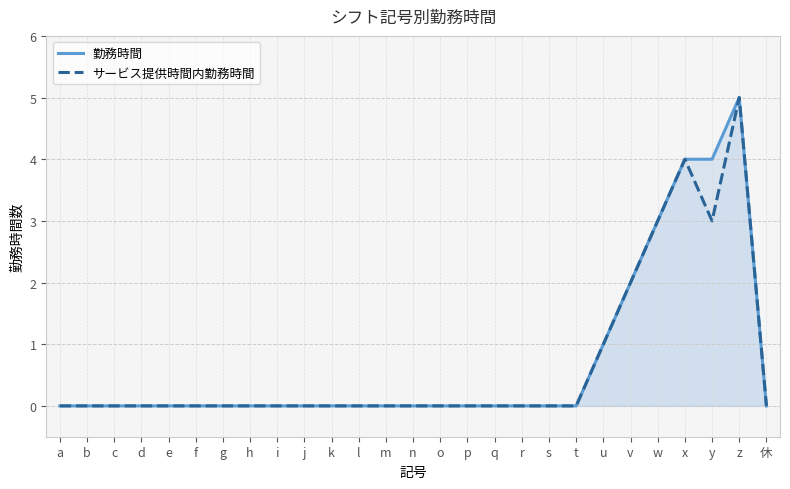

Where is 勤務時間 nearest to the value 2?

v